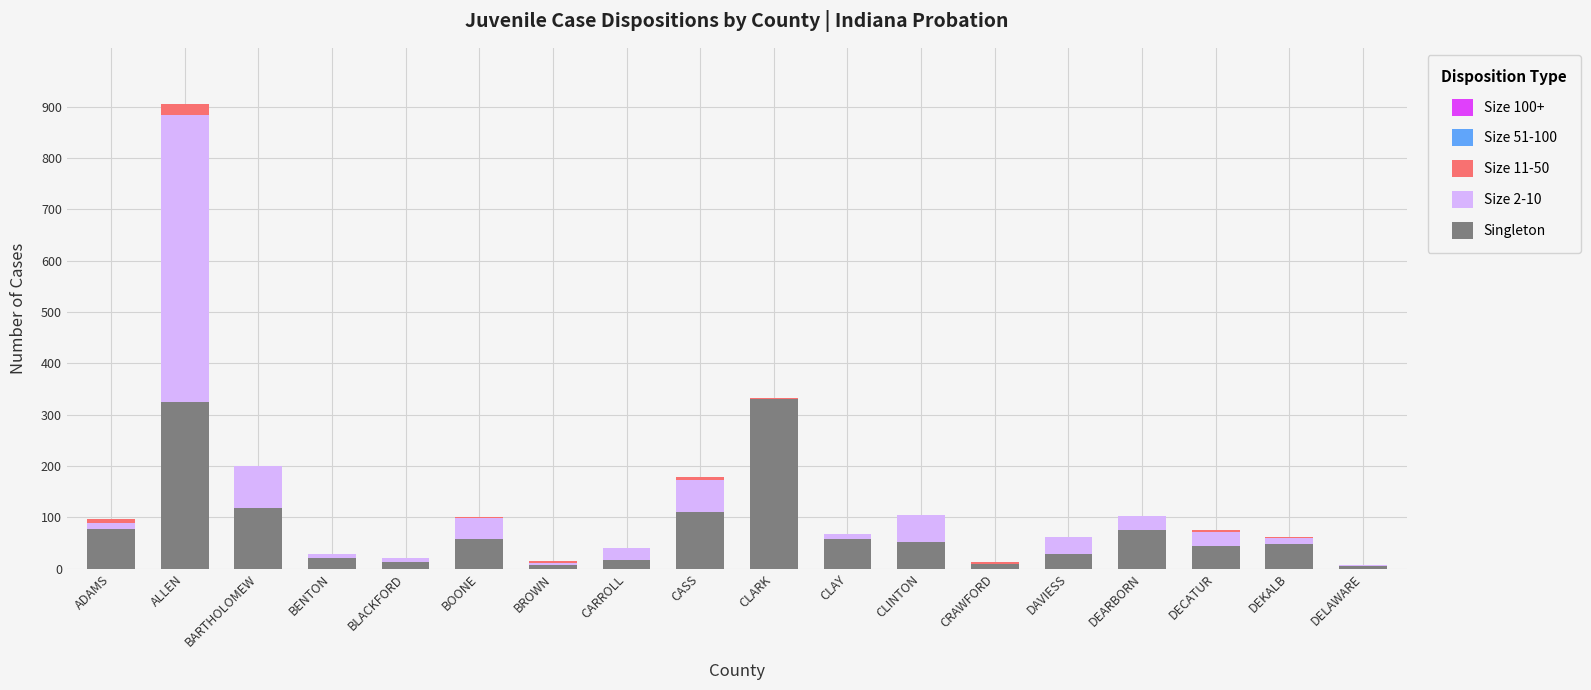

At which category is the sum across all series the highest?

ALLEN